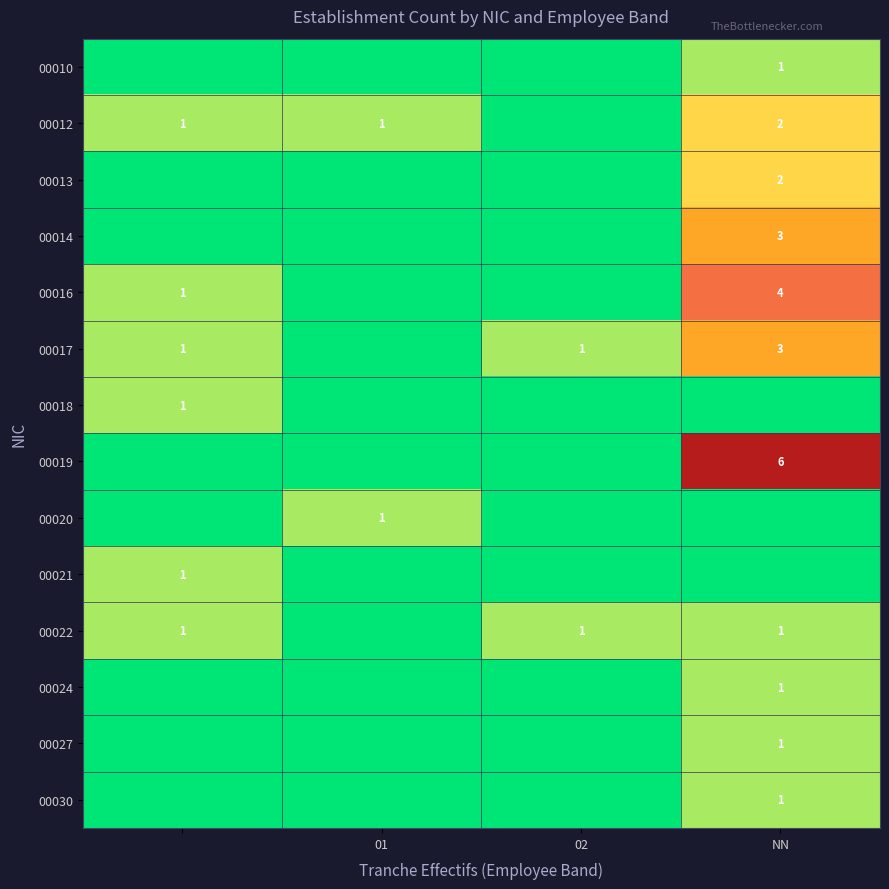

Is the value of 00017 at NN greater than the value of 00030 at NN?

Yes